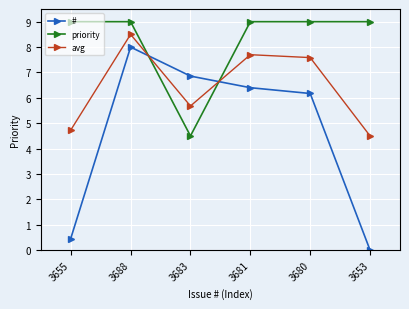

Does the chart have visible grid lines?

Yes